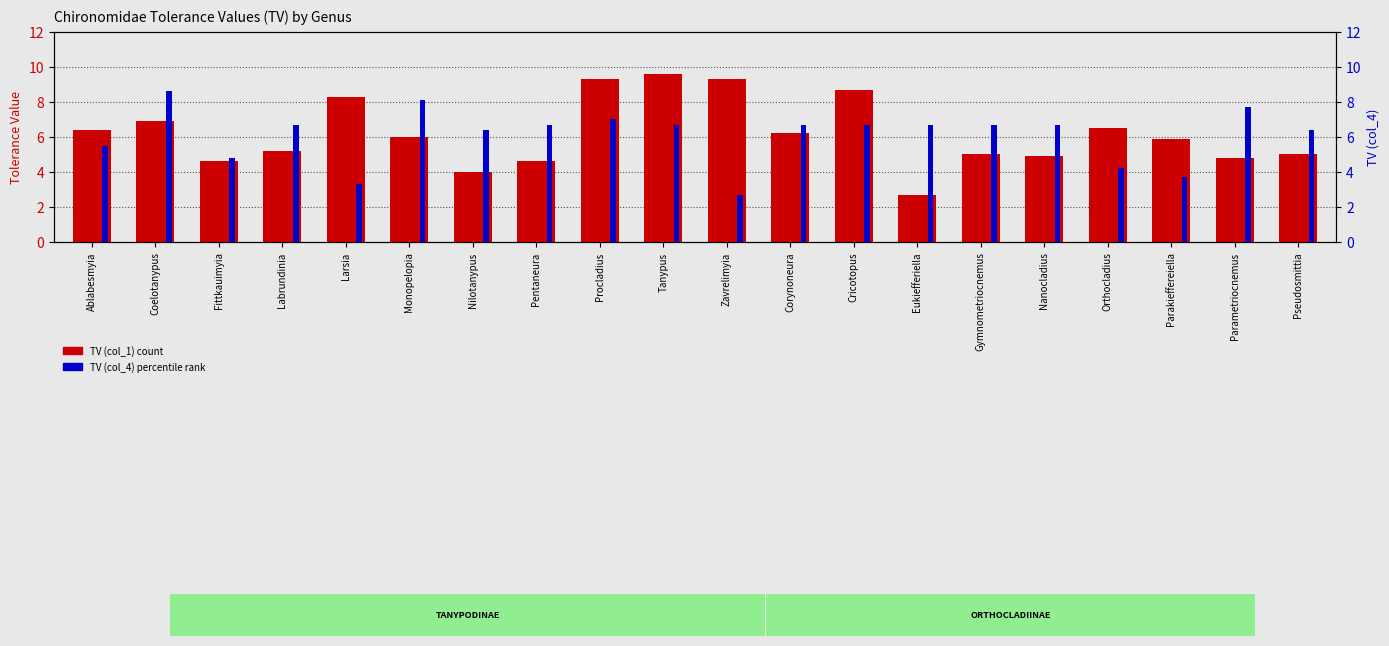

At which label does TV (col_4) reach its minimum?

Zavrelimyia